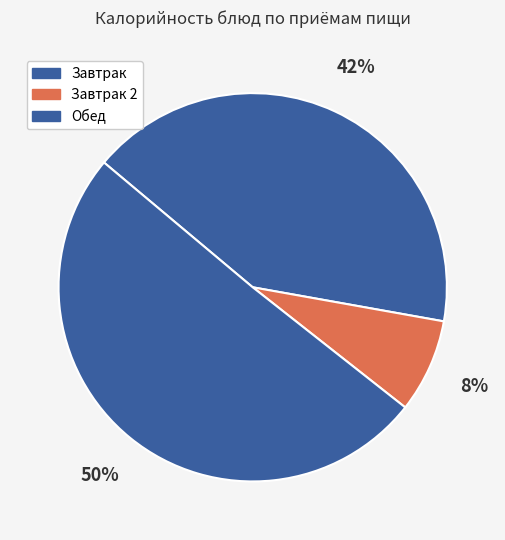

How many segments does this pie chart have?

3